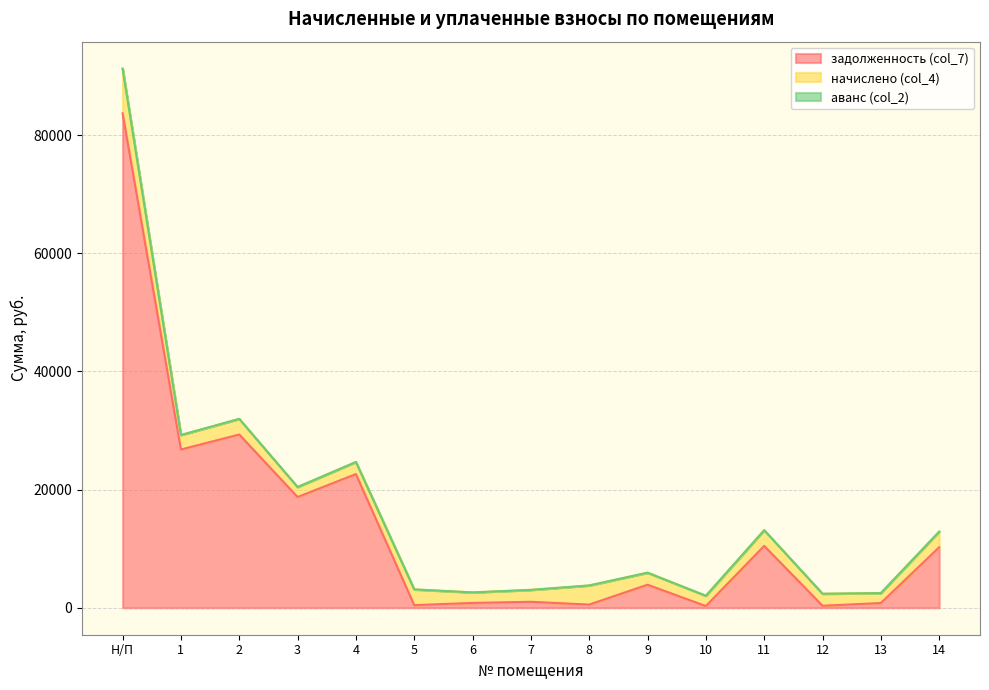

Is it true that задолженность (col_7) equals 851.6 at 8?

False